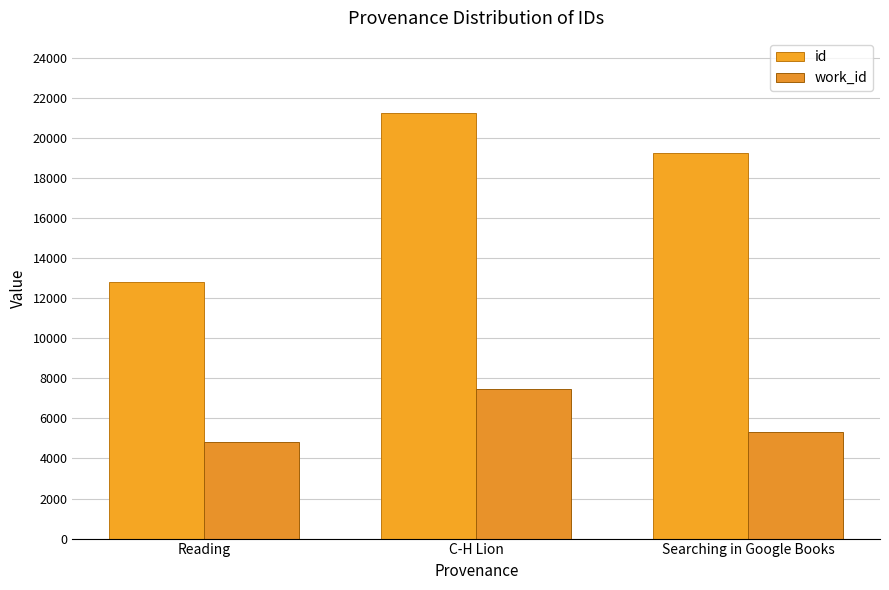

What position from the left is Reading?

1